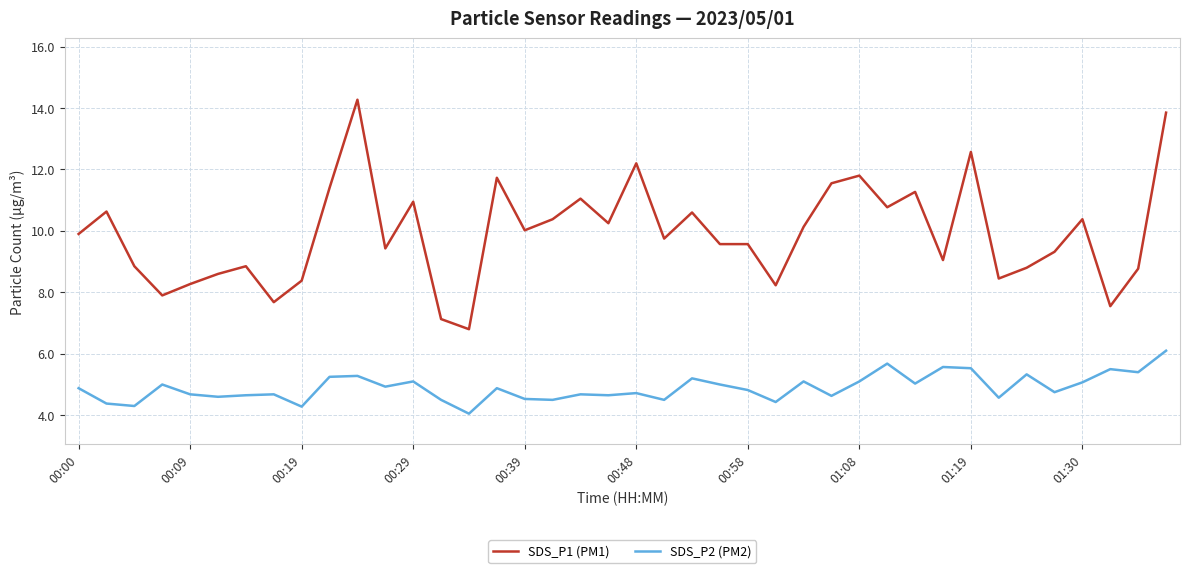

What are all the series names shown in the legend?

SDS_P1 (PM1), SDS_P2 (PM2)